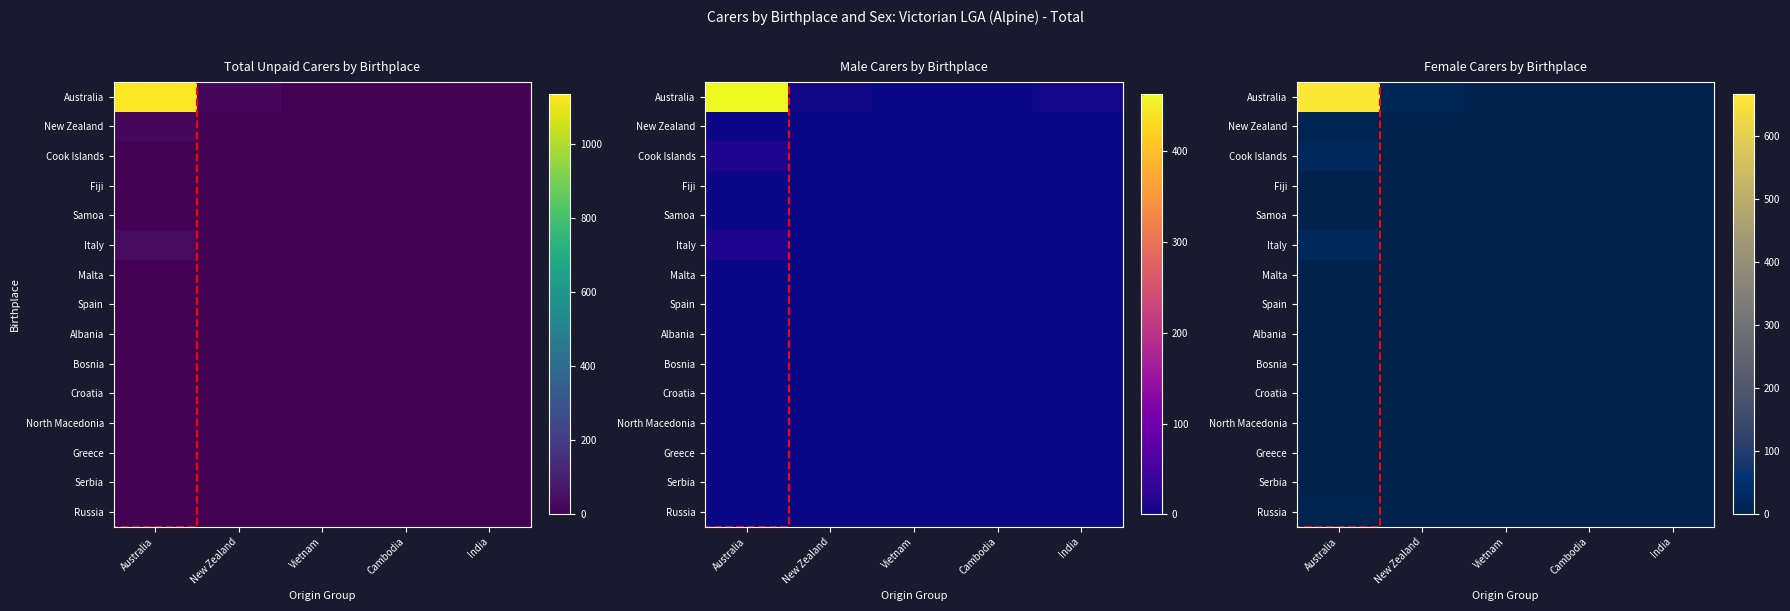

At Cambodia, list the series in order from largest to smallest.

Australia, New Zealand, Cook Islands, Fiji, Samoa, Italy, Malta, Spain, Albania, Bosnia, Croatia, North Macedonia, Greece, Serbia, Russia